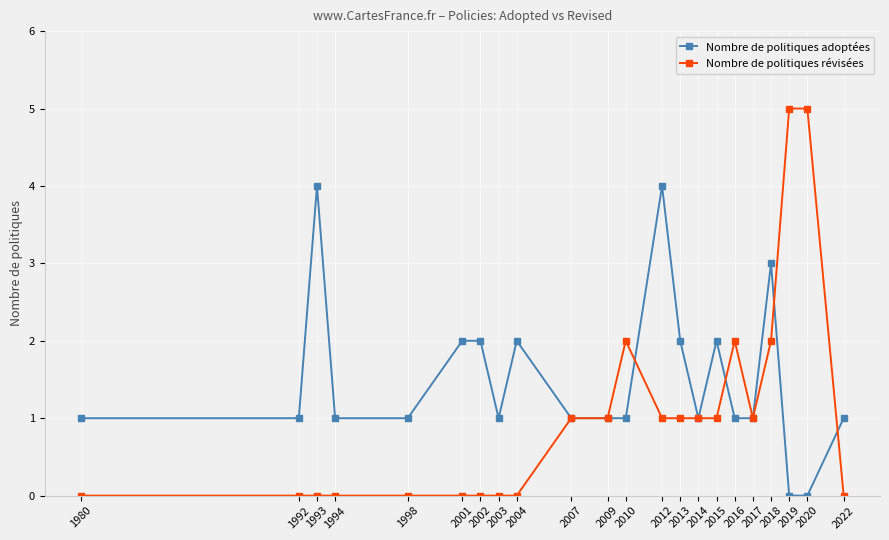

What are all the series names shown in the legend?

Nombre de politiques adoptées, Nombre de politiques révisées